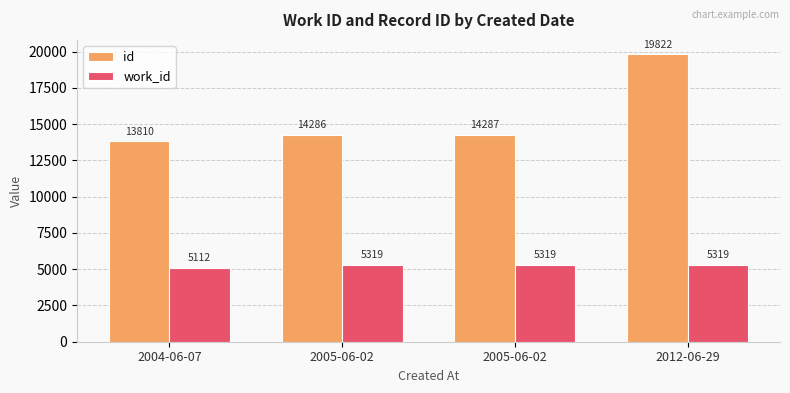

What are all the series names shown in the legend?

id, work_id